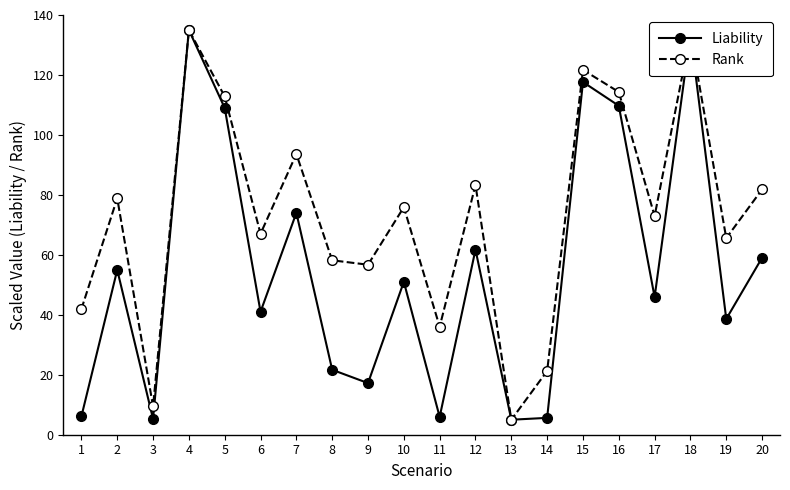

What are all the series names shown in the legend?

Liability, Rank